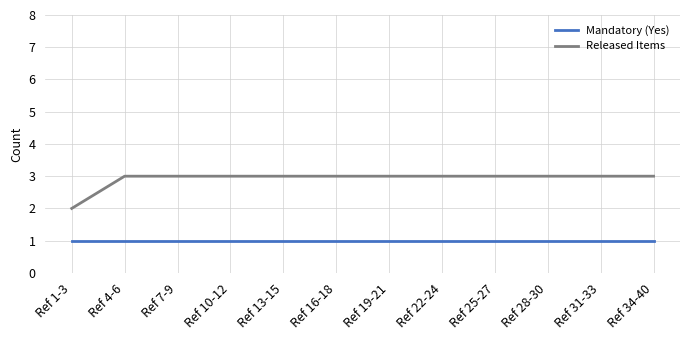

At how many categories does at least one series exceed 1?

12